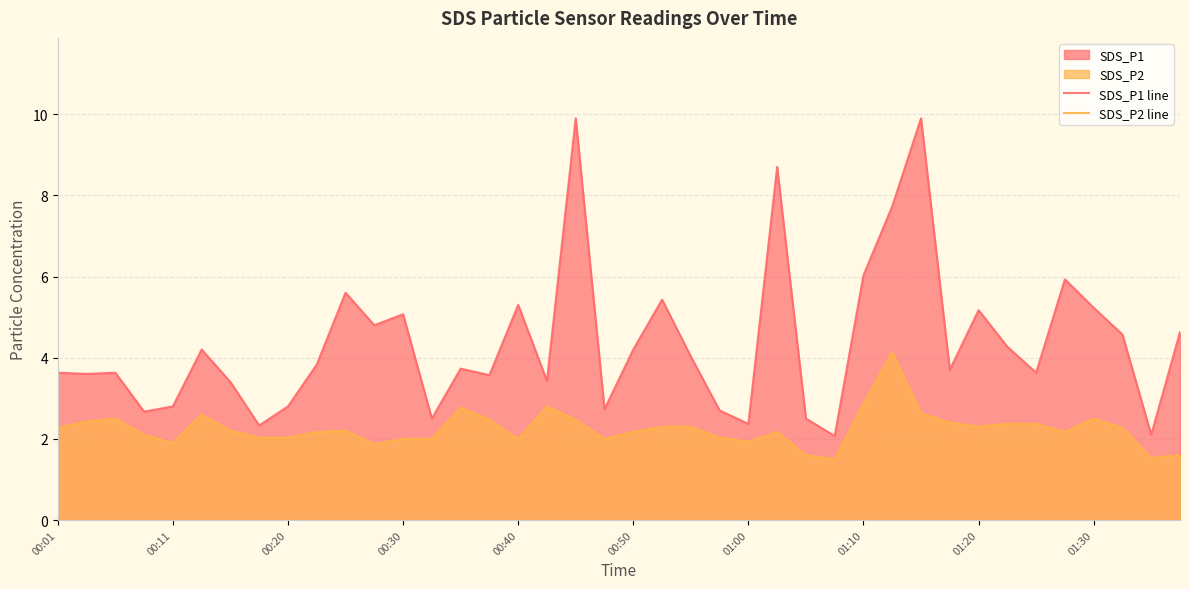

Which series has the widest spread of values?

SDS_P1 line